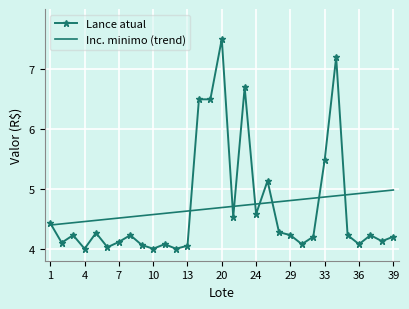

What is the lowest value of the Inc. minimo (trend) series?

4.4